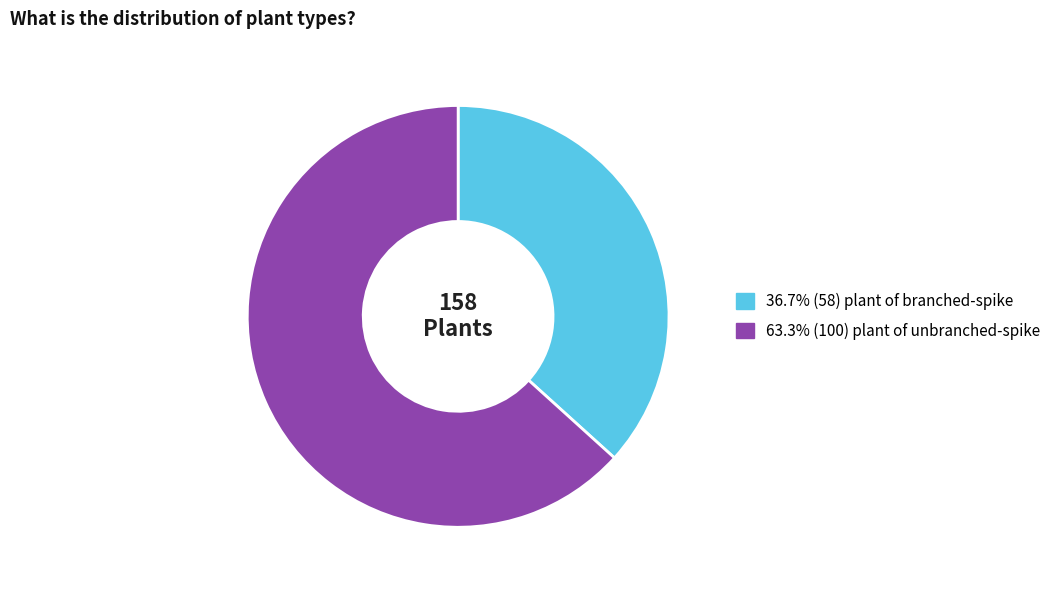

Is there a majority slice in this chart?

Yes